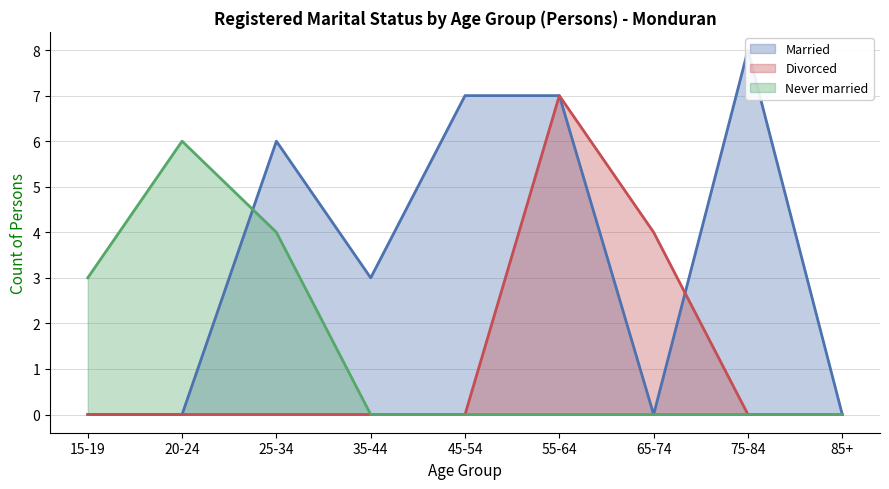

What is the value of the Married point at the 4th from the left?

3